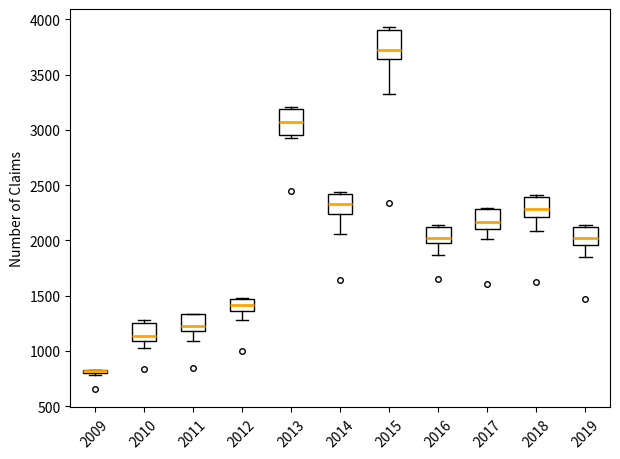

Where does the lower whisker of the box at x = 2016 end on the y-axis? The values are not printed on the chart, so give them approximately, as read against the axis.

1850